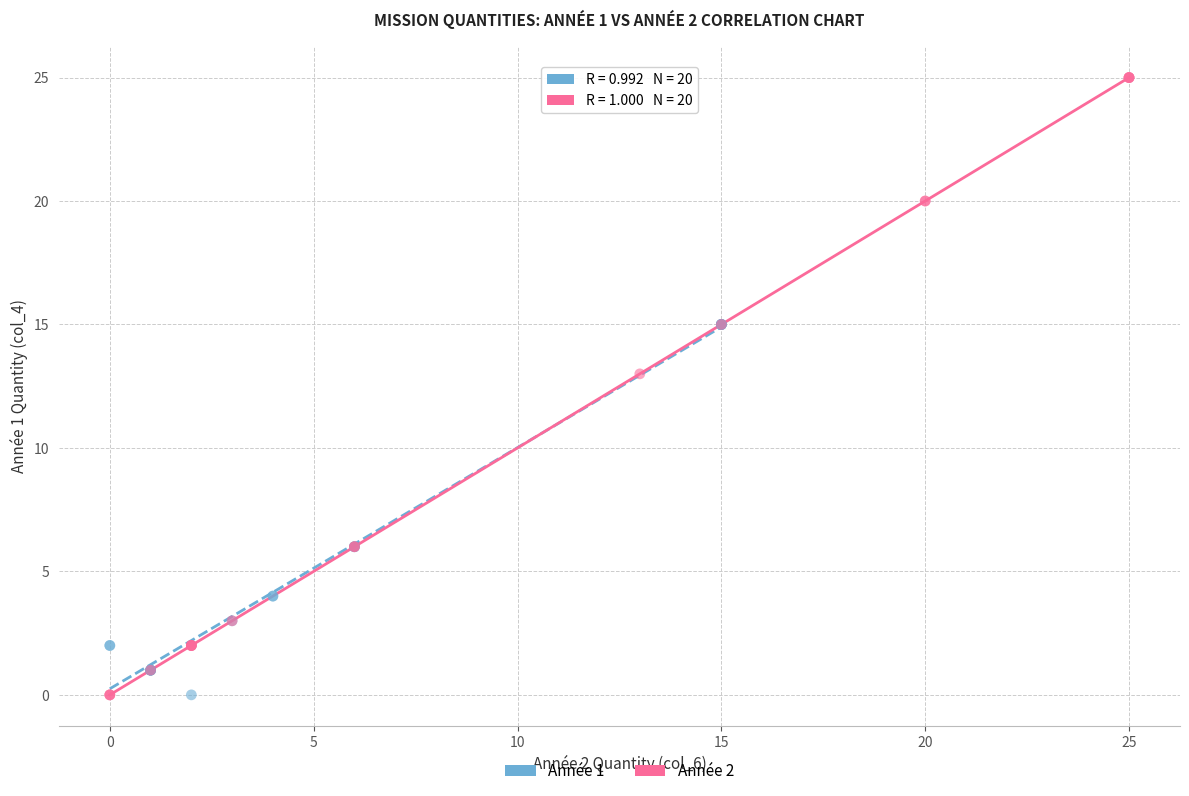

Which series reaches the maximum Y coordinate?

Année 2